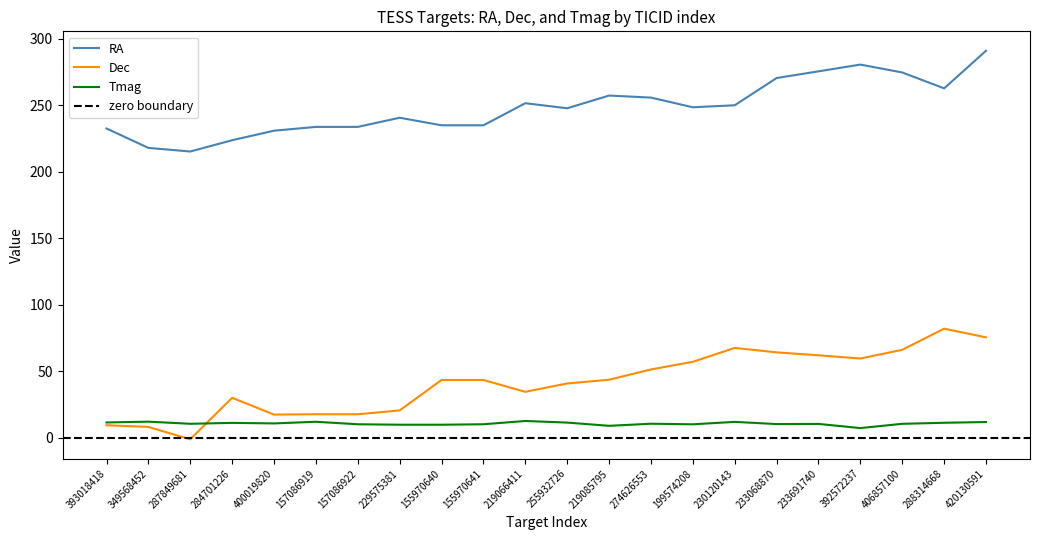

Reading left to right, list all the values displayed in this chart.

RA: 393018418=232.6	349568452=218.0	287849681=215.3	284701226=223.8	400019820=231.0	157086919=233.8	157086922=233.8	229575381=240.7	155970640=235.0	155970641=235.0	219066411=251.6	255932726=247.8	219085795=257.4	274626553=255.9	199574208=248.6	230120143=250.1	233068870=270.6	233691740=275.6	392572237=280.7	406857100=274.7	288314668=262.8	420130591=291.1
Dec: 393018418=9.4	349568452=8.2	287849681=-1.1	284701226=30.1	400019820=17.5	157086919=17.7	157086922=17.7	229575381=20.6	155970640=43.5	155970641=43.5	219066411=34.6	255932726=40.9	219085795=43.7	274626553=51.4	199574208=57.2	230120143=67.6	233068870=64.3	233691740=62.0	392572237=59.6	406857100=66.2	288314668=82.1	420130591=75.6
Tmag: 393018418=11.6	349568452=12.2	287849681=10.6	284701226=11.2	400019820=10.8	157086919=12.1	157086922=10.2	229575381=9.8	155970640=9.8	155970641=10.2	219066411=12.7	255932726=11.4	219085795=9.0	274626553=10.6	199574208=10.2	230120143=12.0	233068870=10.3	233691740=10.4	392572237=7.3	406857100=10.5	288314668=11.3	420130591=11.9